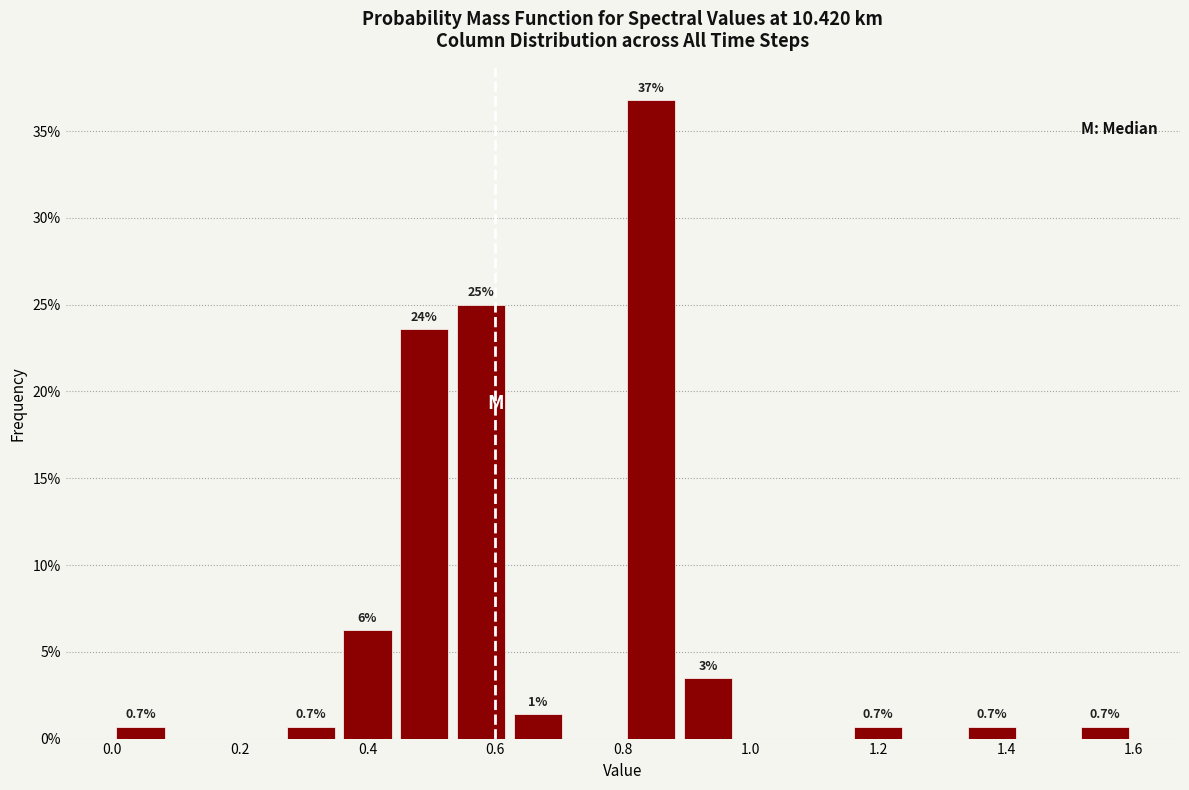

Which range on the x-axis has the tallest bar?

0.80 to 0.88